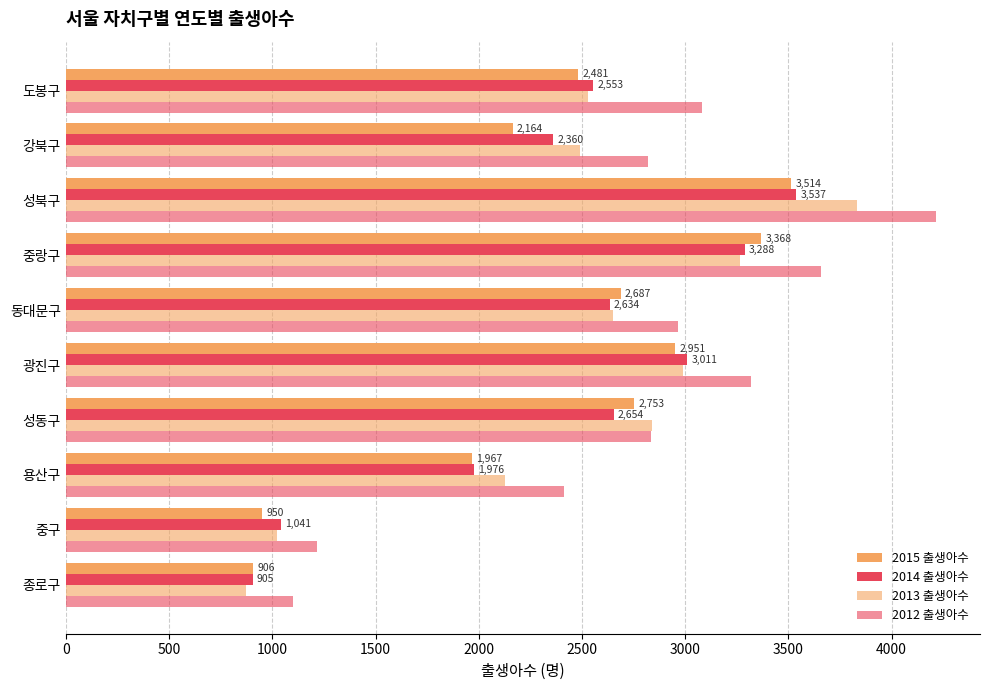

Count the number of data series in this chart.

4